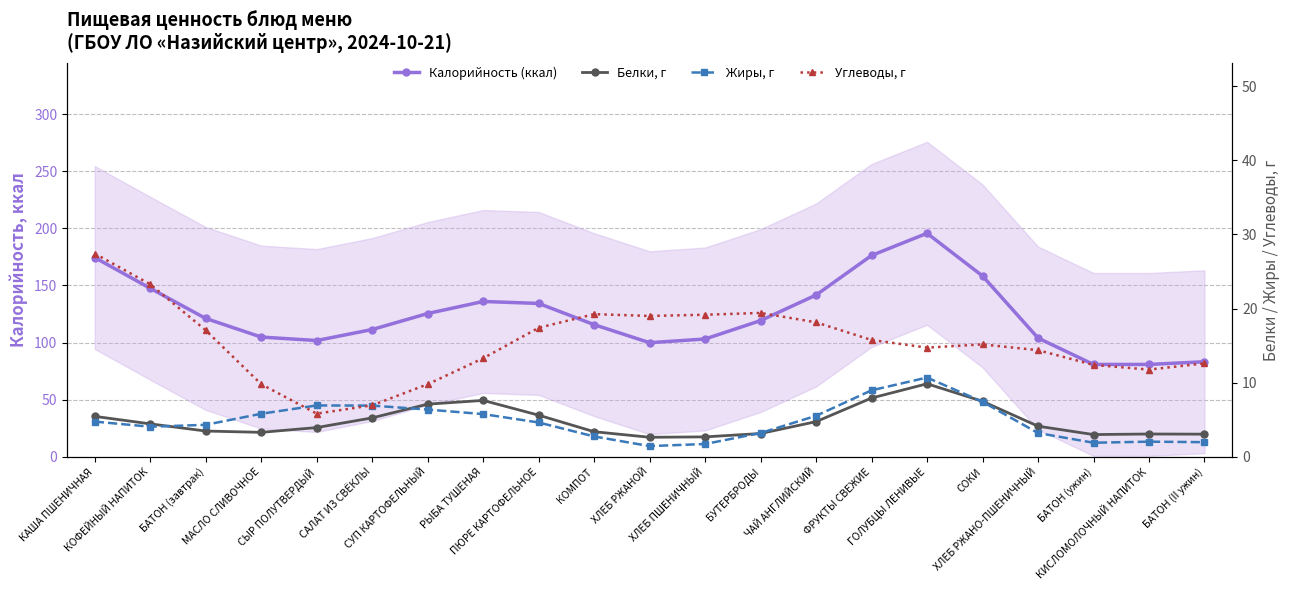

Which series has the largest total across all categories?

Калорийность (ккал)